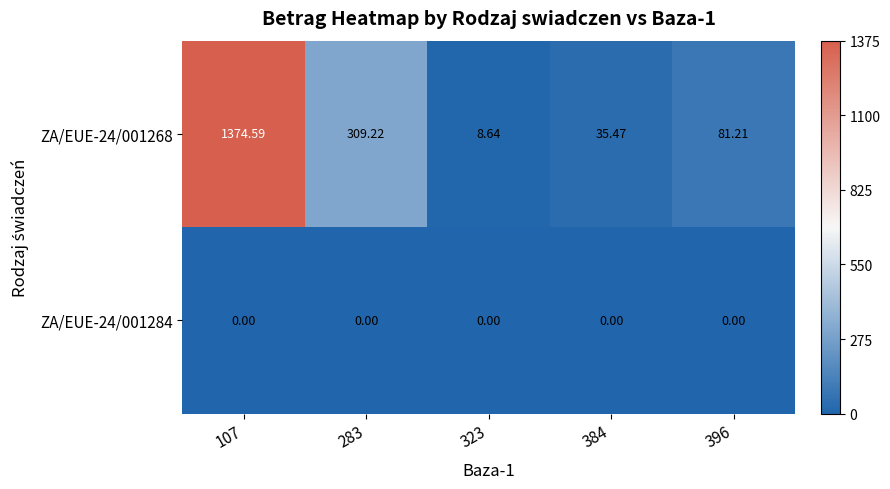

What is the spread (max minus min) of values at 107?

1374.6